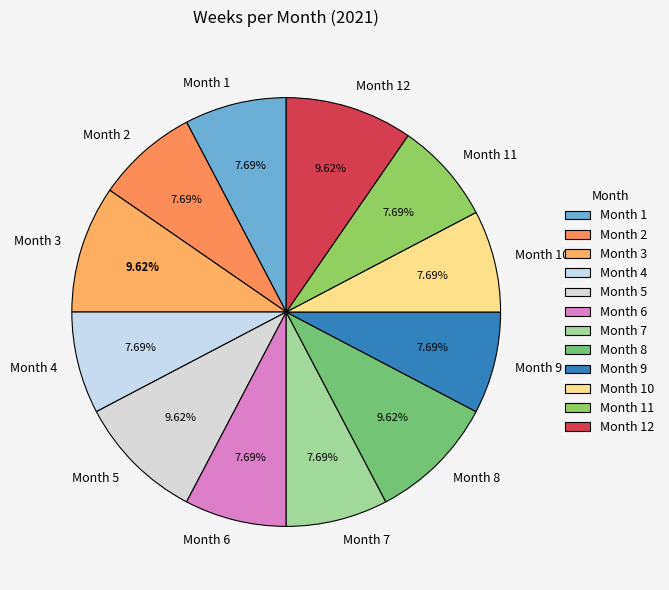

Approximately how many times larger is the value at Month 9 compared to Month 5?

0.8